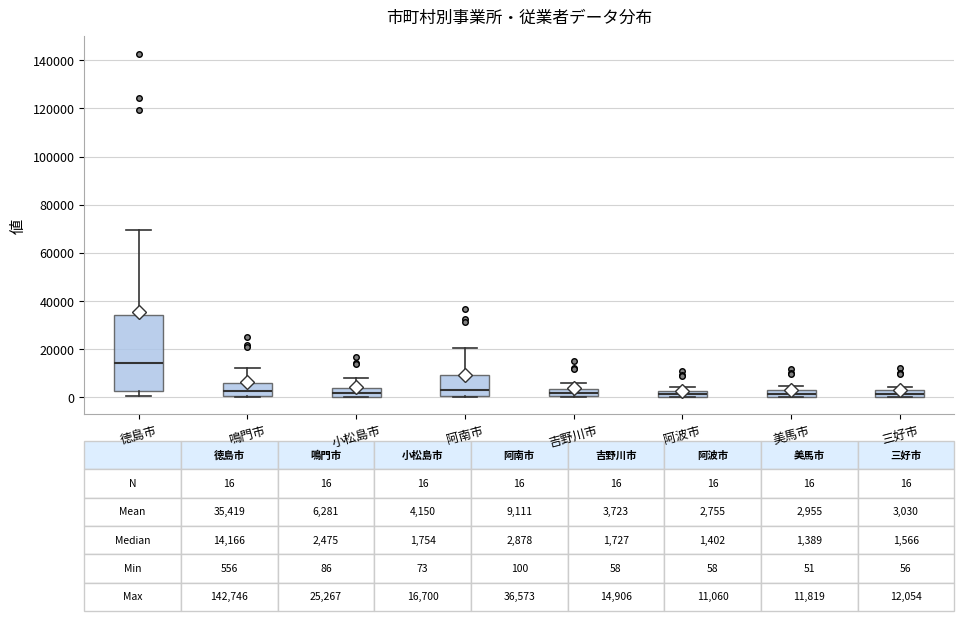

Which box's median line is the highest?

徳島市